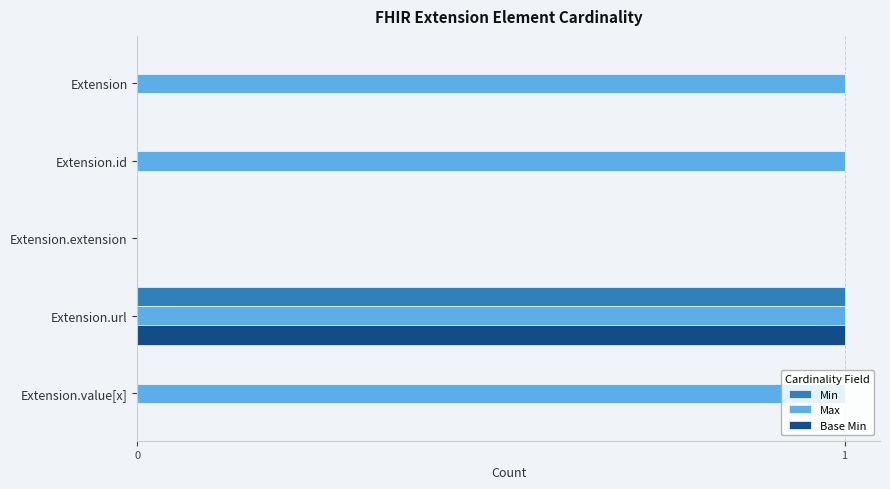

At which label does Min reach its peak?

Extension.url